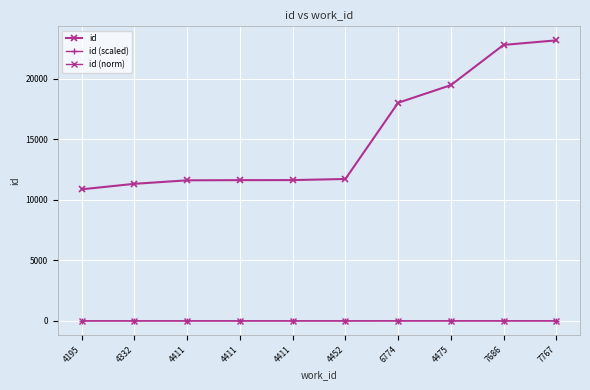

Between 4411 and 4411, which series saw the biggest shift?

id